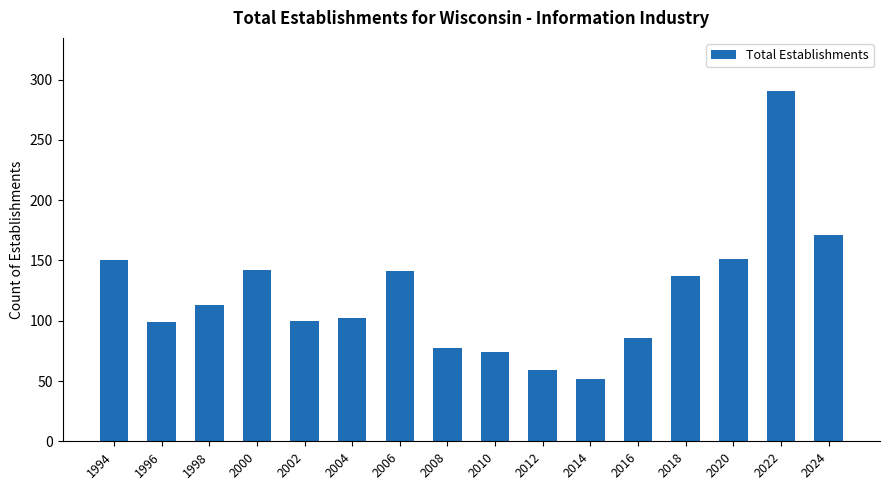

Which label corresponds to the smallest value in the chart?

2014